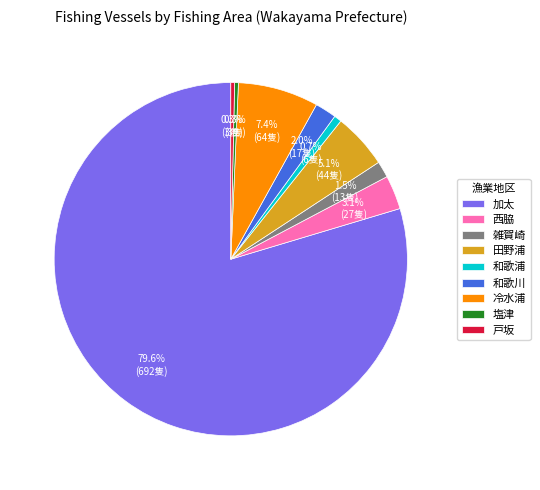

What is the total percentage of 和歌浦 and 雑賀崎?

2.2%